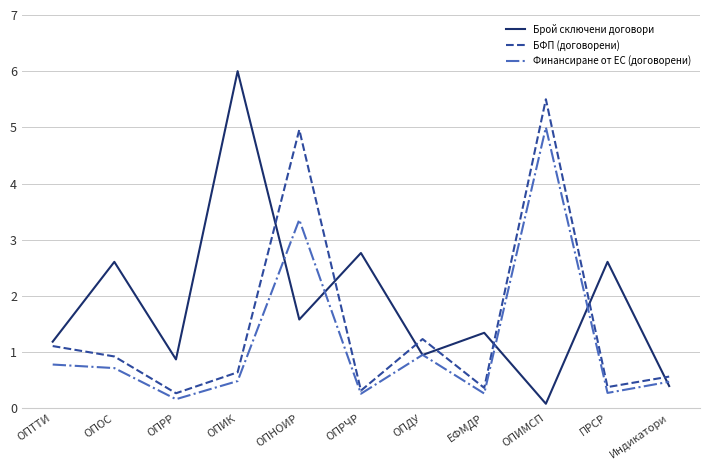

Where is Финансиране от ЕС (договорени) nearest to the value 2?

ОПДУ